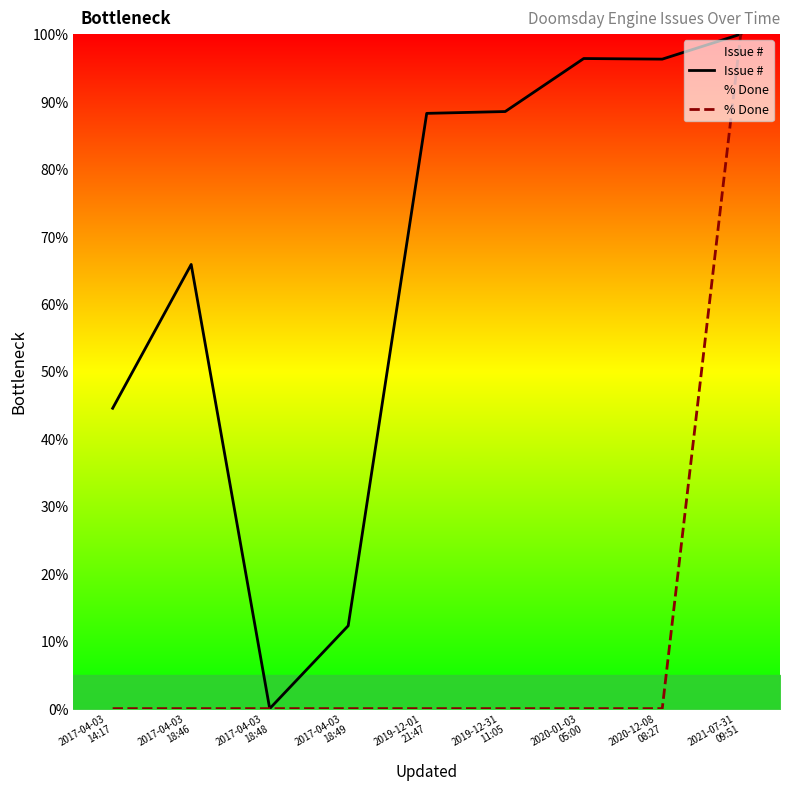

Reading right to left, list all the values displayed in this chart.

Issue #: 100.0	96.3	96.4	88.5	88.3	12.3	0.0	65.9	44.5
% Done: 100.0	0.0	0.0	0.0	0.0	0.0	0.0	0.0	0.0